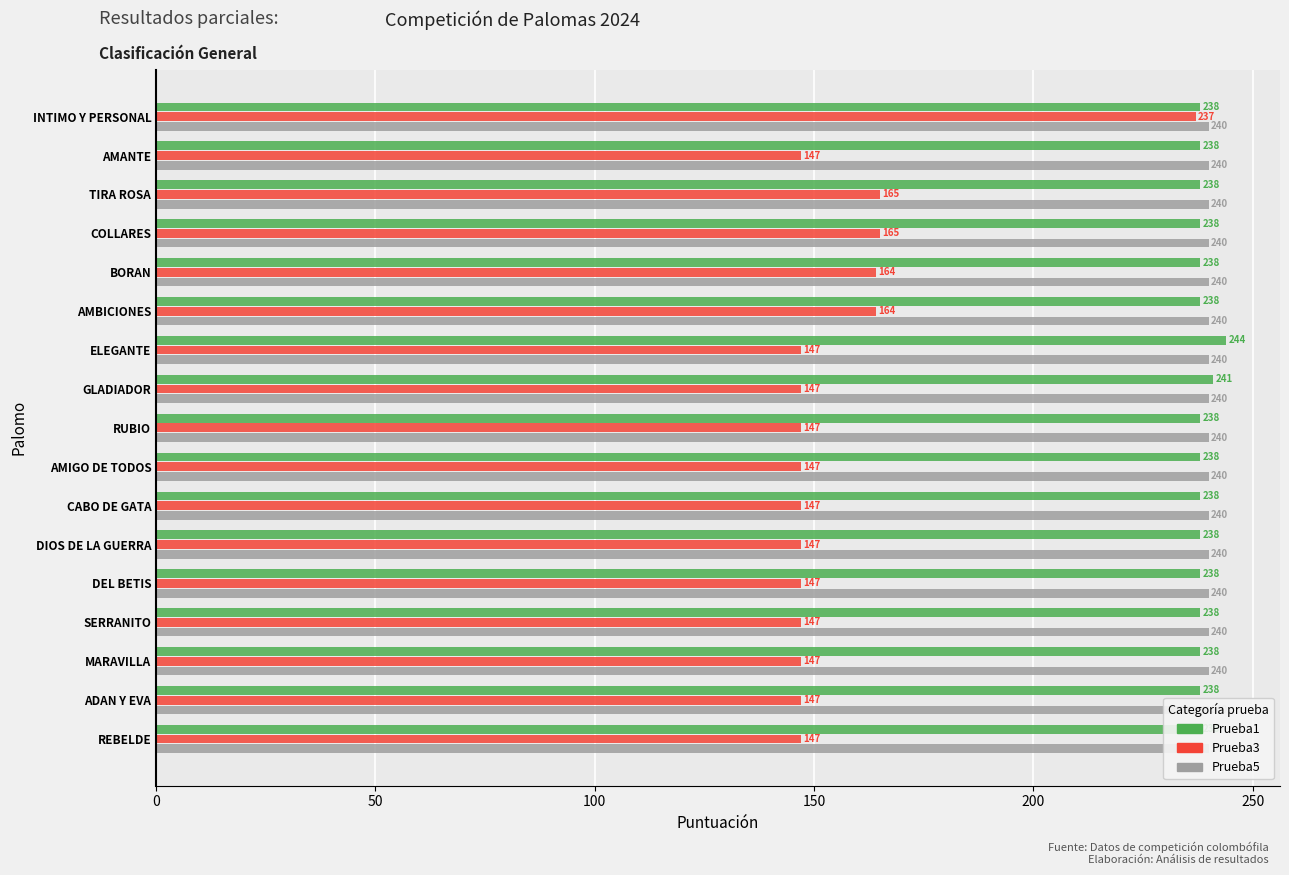

What is the difference between the maximum and second lowest values in the Prueba1 series?

6.0